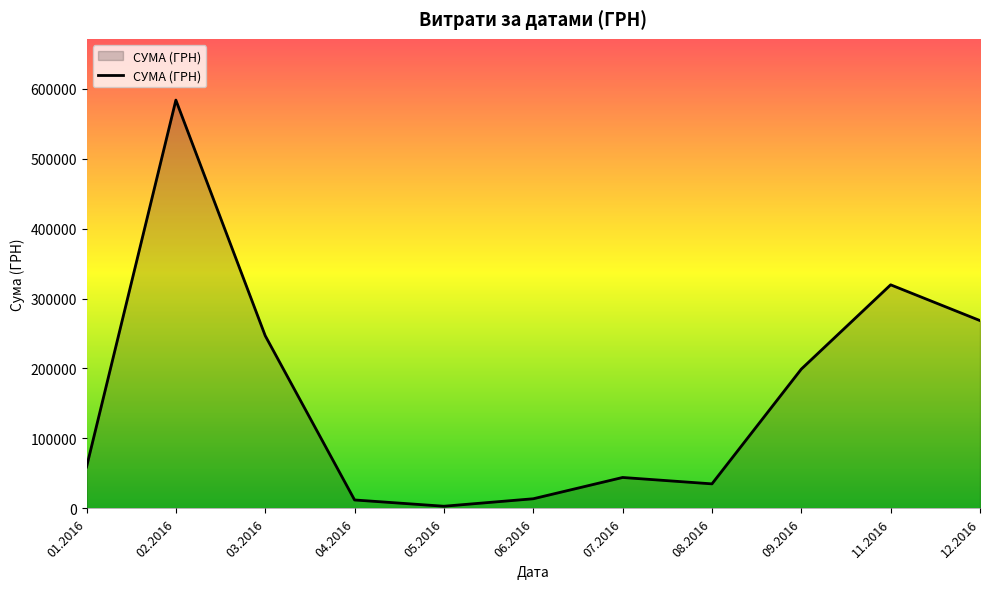

What is the change in value from 06.2016 to 11.2016?

+305732.7